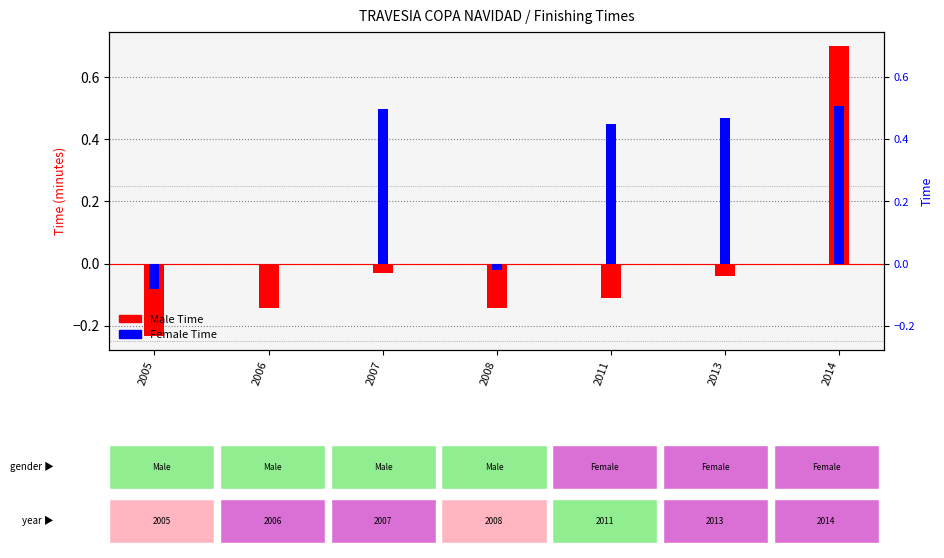

How many categories are shown in the chart?

7